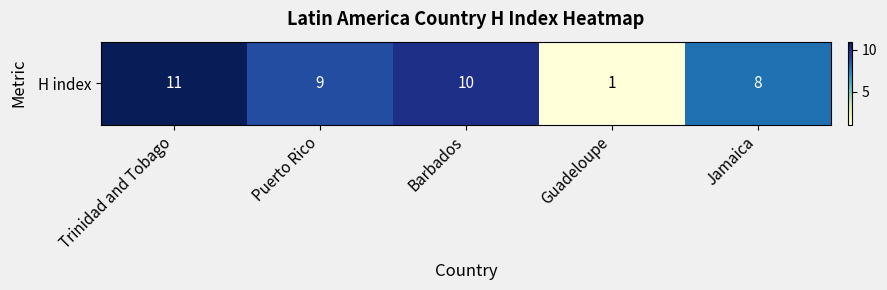

Which category has the lowest value across all series?

Guadeloupe